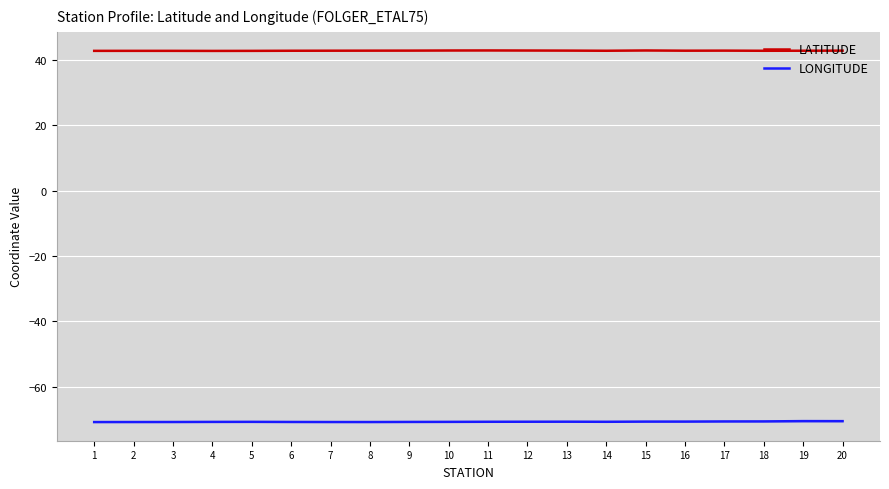

The value of LONGITUDE at 15 is -70.7. True or false?

True